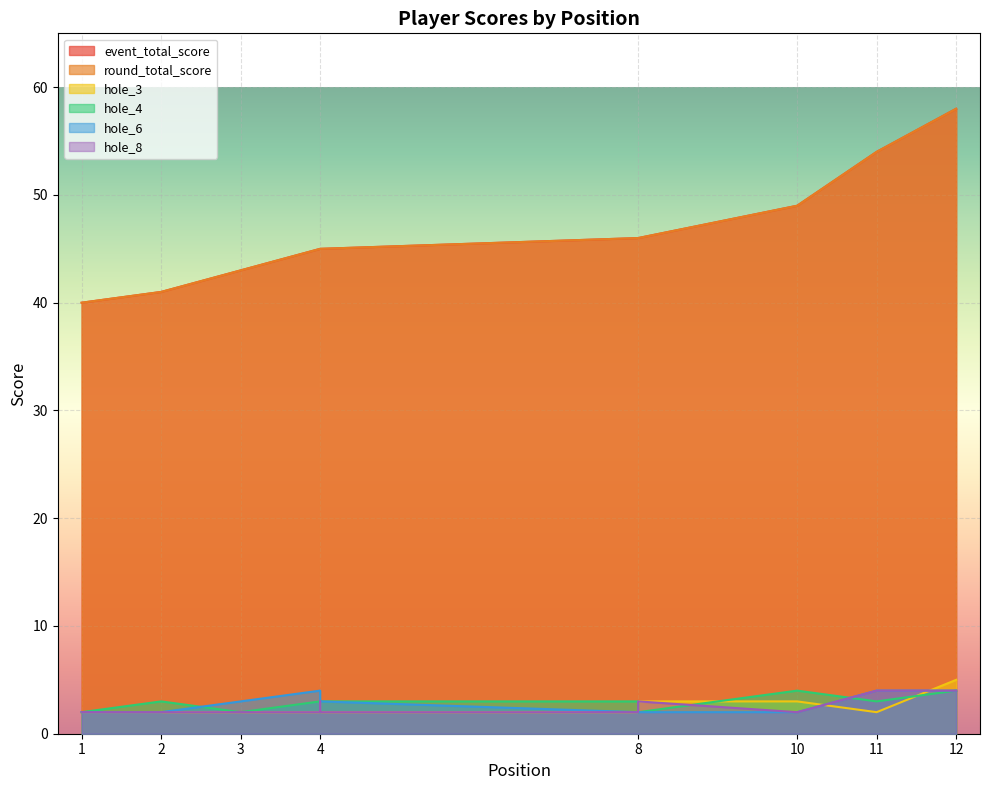

Which series has the widest spread of values?

event_total_score